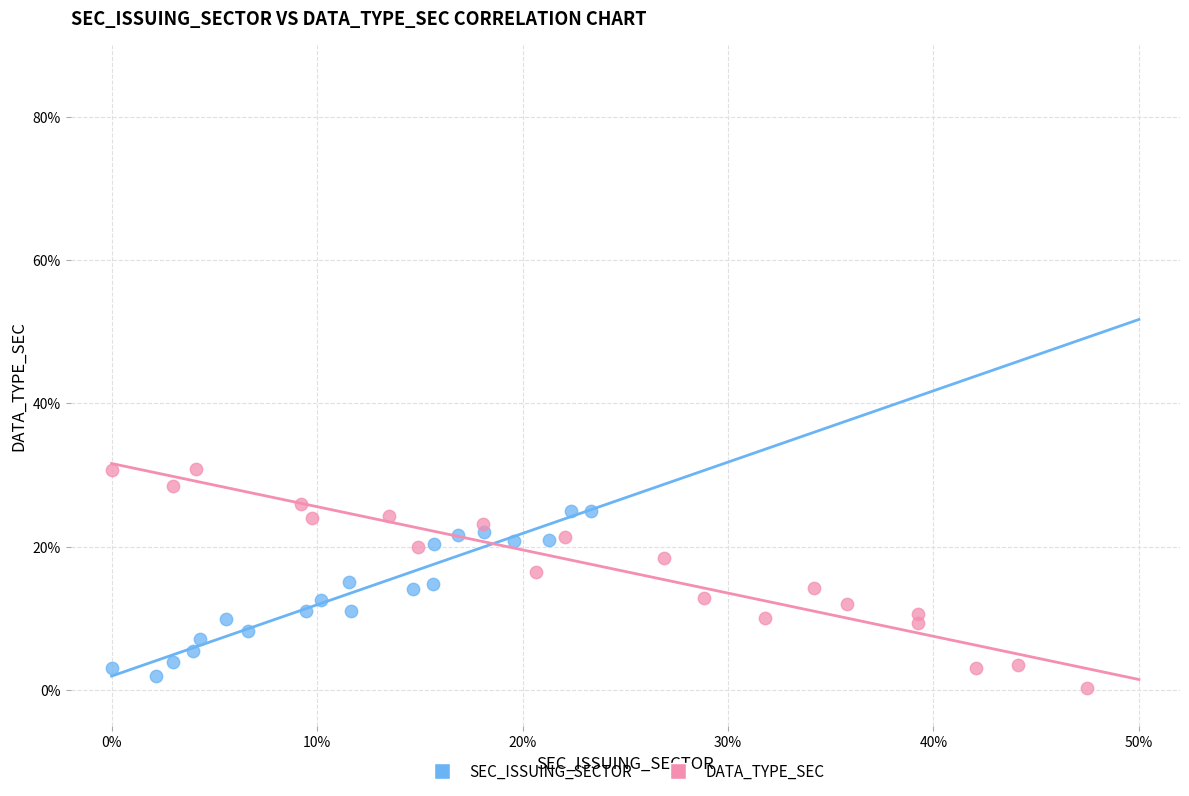

Which series has the widest spread of Y values?

DATA_TYPE_SEC